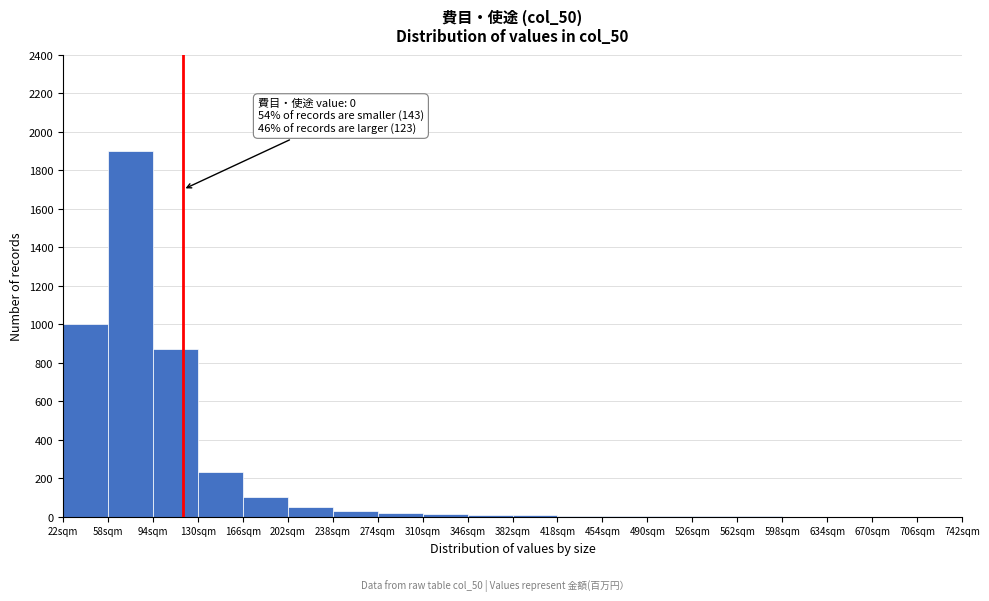

Which range on the x-axis has the tallest bar?

58 to 94